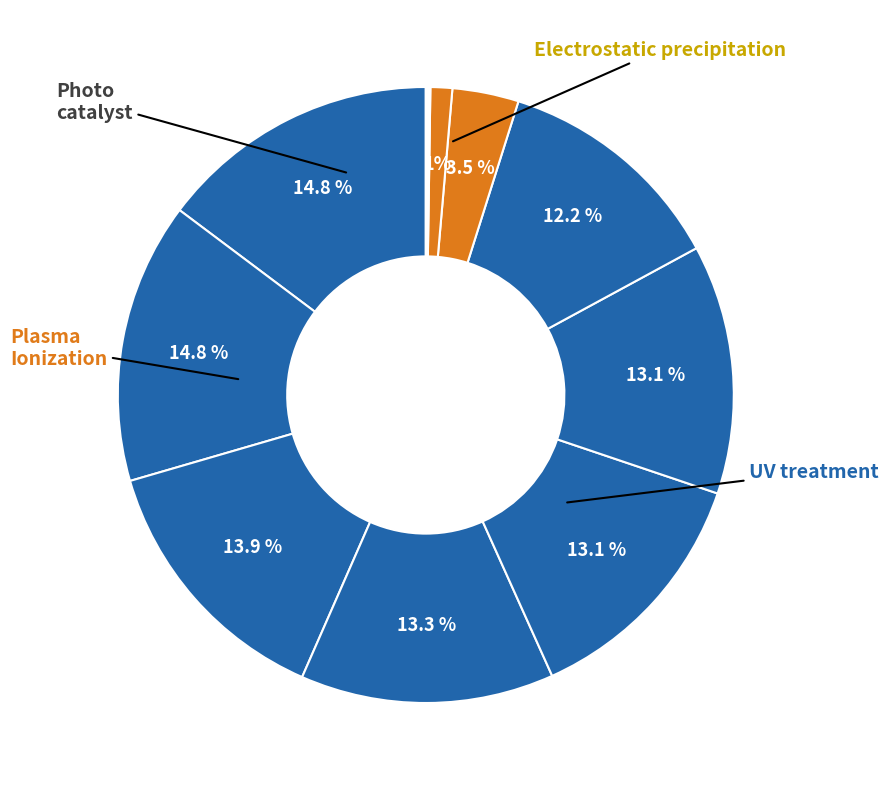

Is there any slice that represents more than half of the pie?

No